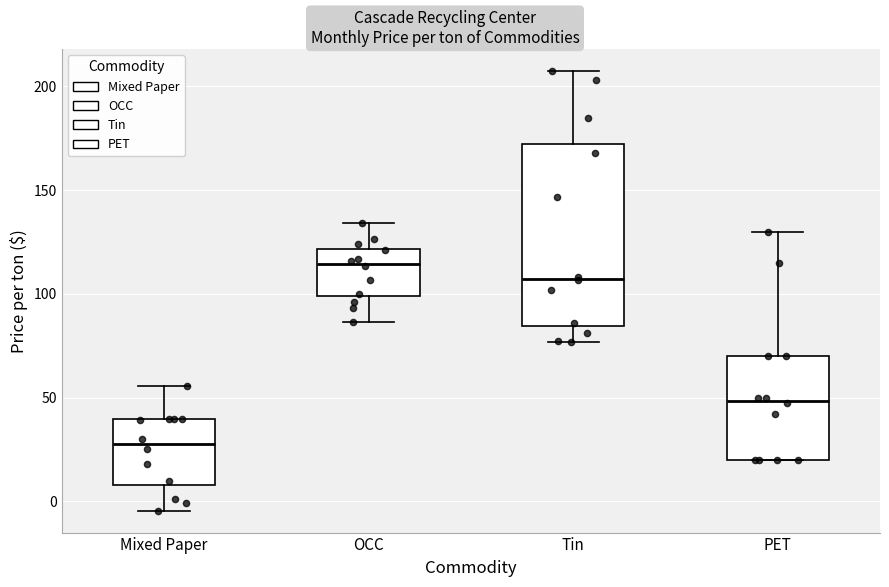

Reading left to right, read every box against the y-axis: the position of its median line, the range the box covers, and the ends of its whiskers. The values are not printed on the chart, so give them approximately, as read against the axis.

Mixed Paper: median 25, box 10 to 40, whiskers -5 to 55
OCC: median 115, box 100 to 120, whiskers 85 to 135
Tin: median 105, box 85 to 170, whiskers 75 to 205
PET: median 50, box 20 to 70, whiskers 20 to 130